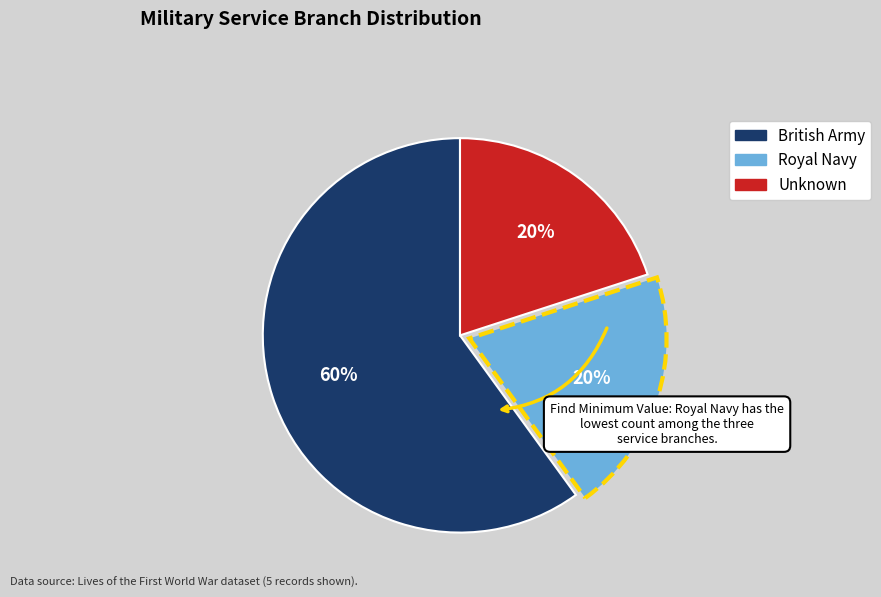

Approximately how many times larger is the value at Unknown compared to British Army?

0.3